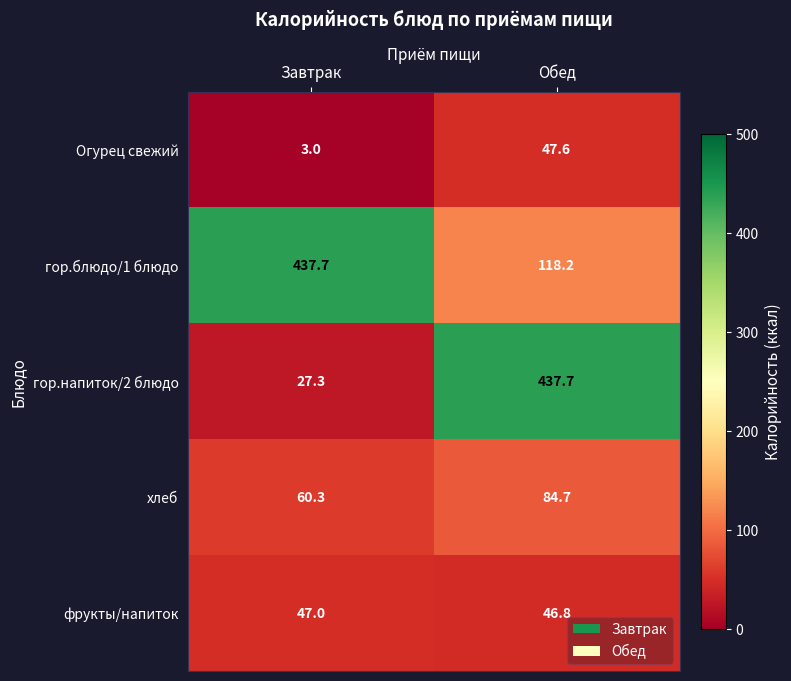

At which category does the chart reach its minimum across all series?

Завтрак